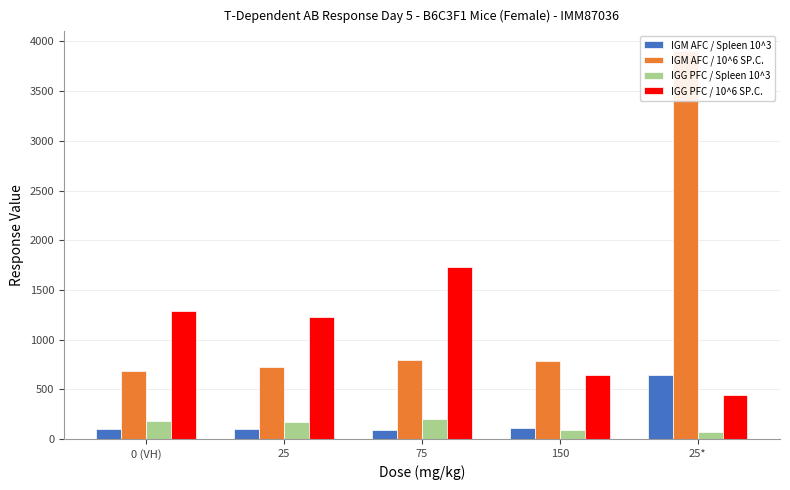

At 75, list the series in order from smallest to largest.

IGM AFC / Spleen 10^3, IGG PFC / Spleen 10^3, IGM AFC / 10^6 SP.C., IGG PFC / 10^6 SP.C.